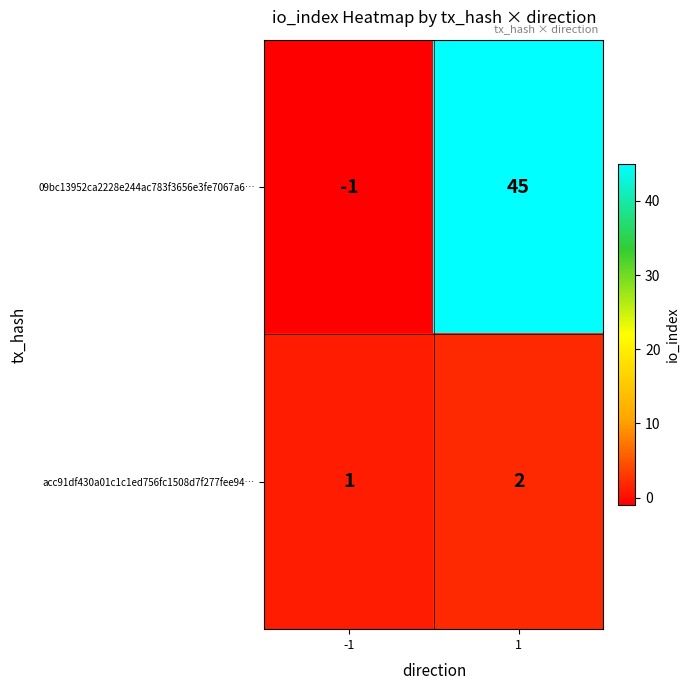

What is the maximum value for 09bc13952ca2228e244ac783f3656e3fe7067a6…?

45